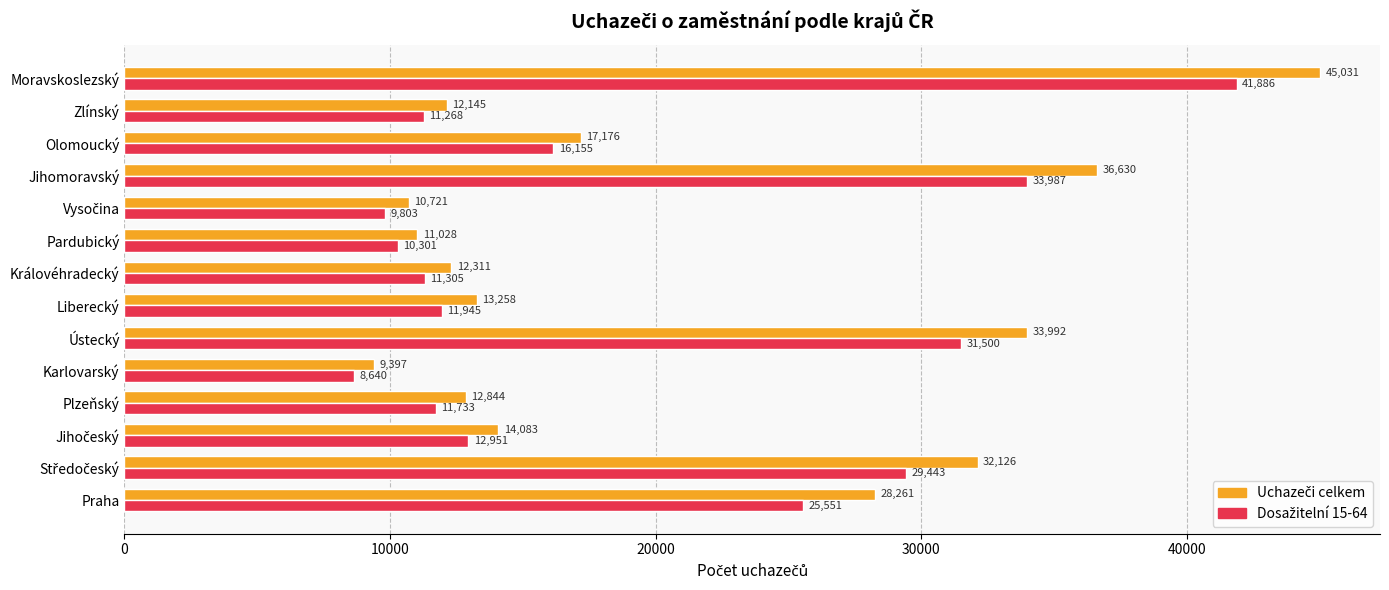

What is the difference between the highest and lowest values at Praha?

2710